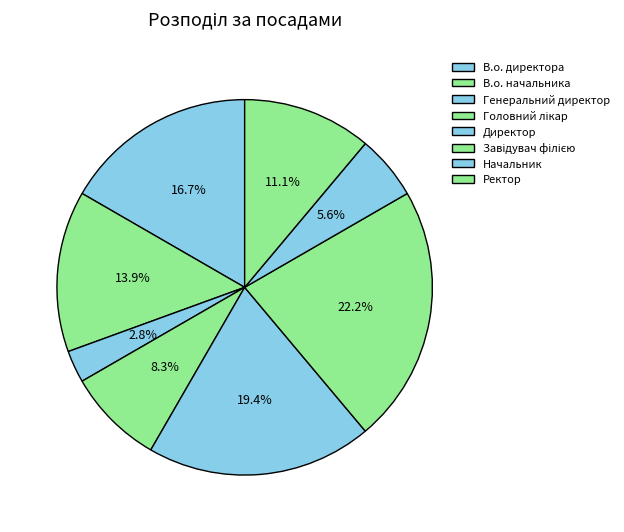

Between Генеральний директор and Завідувач філією, which is larger?

Завідувач філією